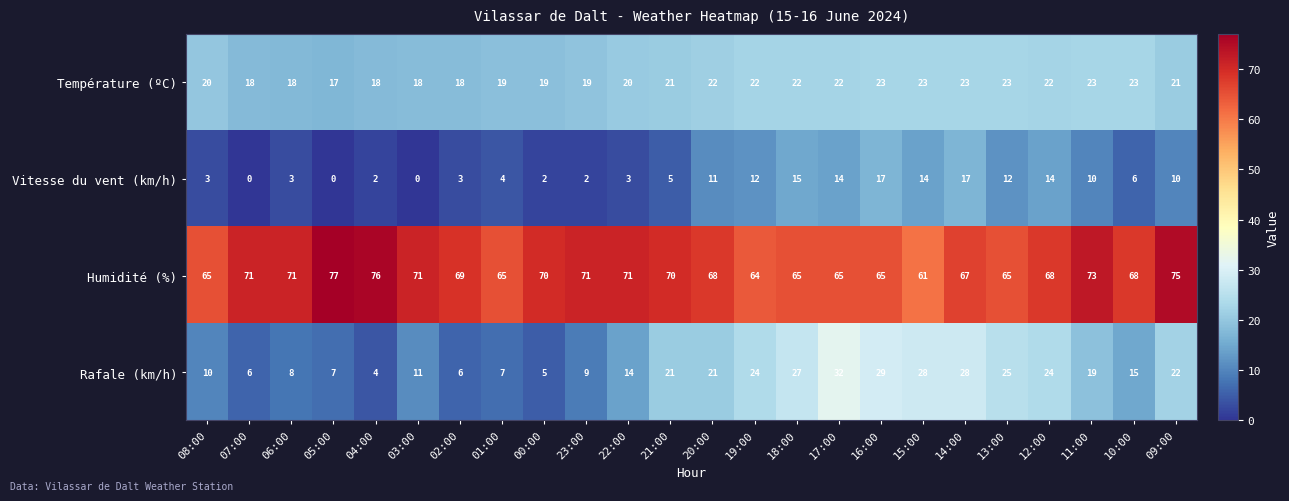

At which category is the sum across all series the highest?

14:00